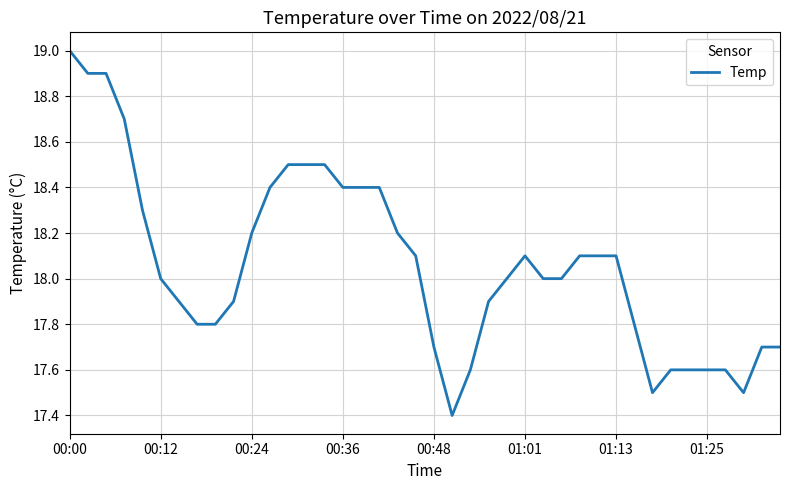

What is the difference between the maximum and minimum values?

1.6